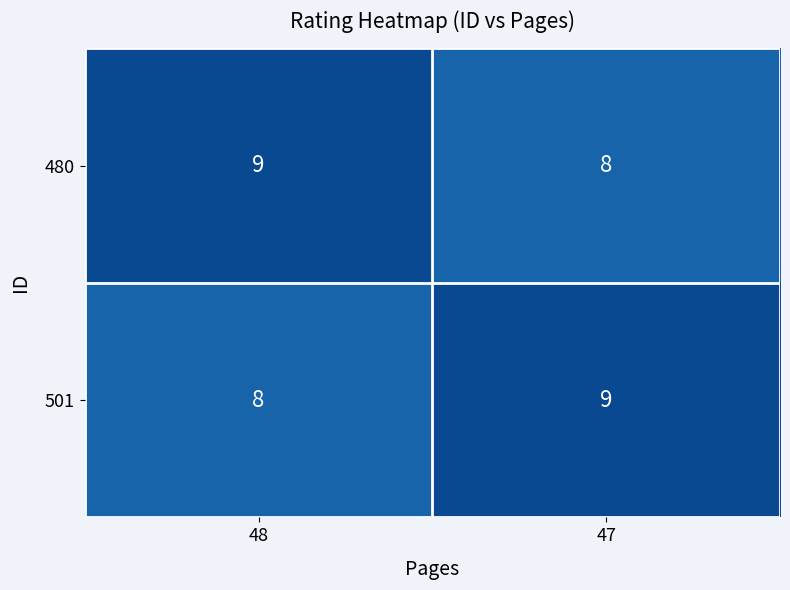

What is the approximate value of 480 at 47?

8